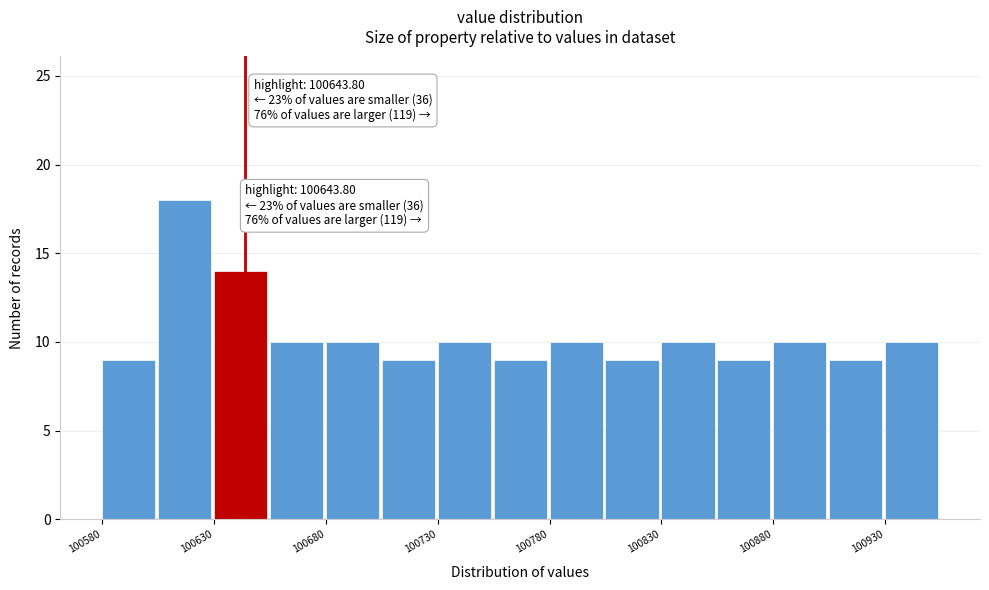

Over which range of the x-axis is the bar tallest?

100605 to 100630